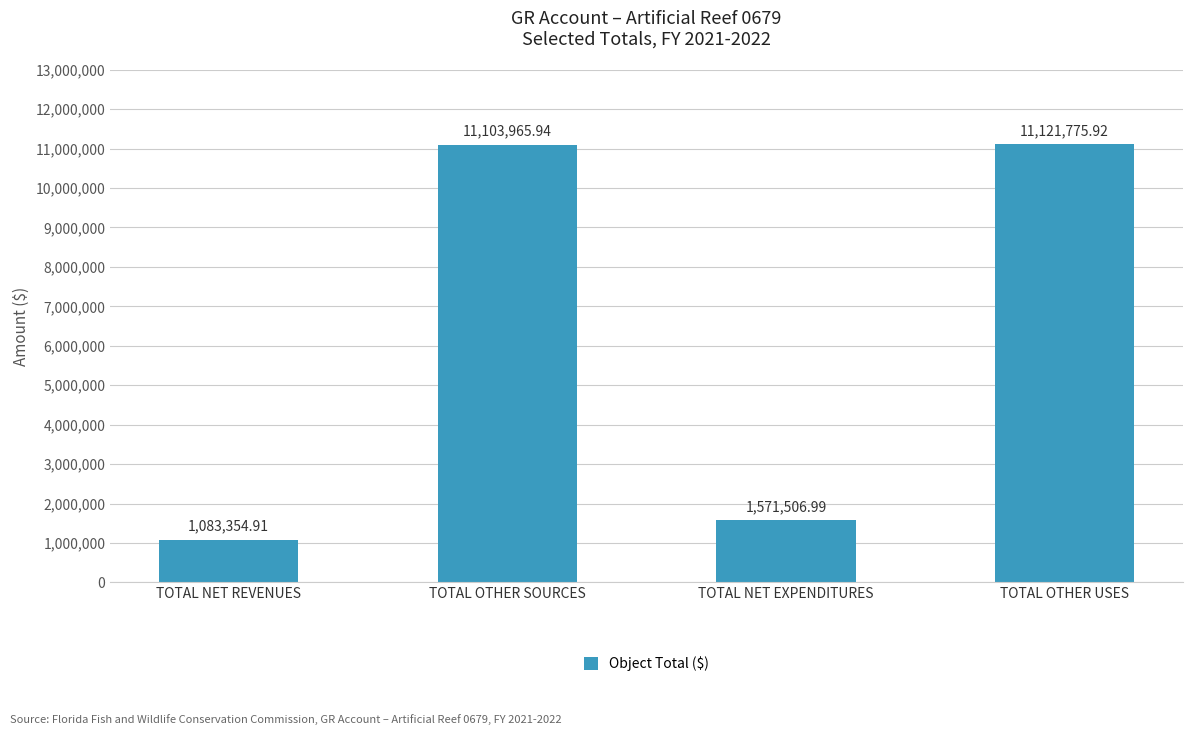

What is the difference between the values at TOTAL NET REVENUES and TOTAL OTHER USES?

10038421.0